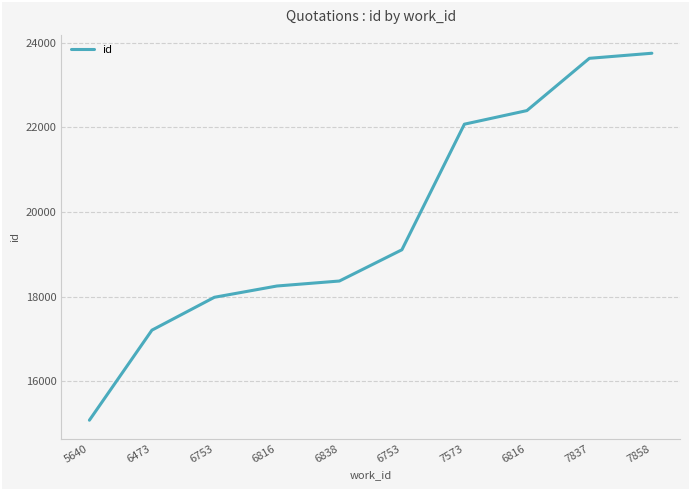

Reading left to right, extract all data points from this chart.

15078	17205	17982	18248	18366	19104	22071	22392	23627	23747